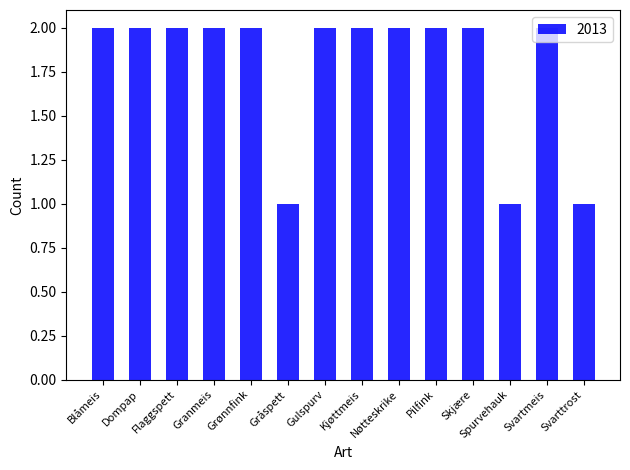

Are the bars grouped side by side (vs. stacked)?

No